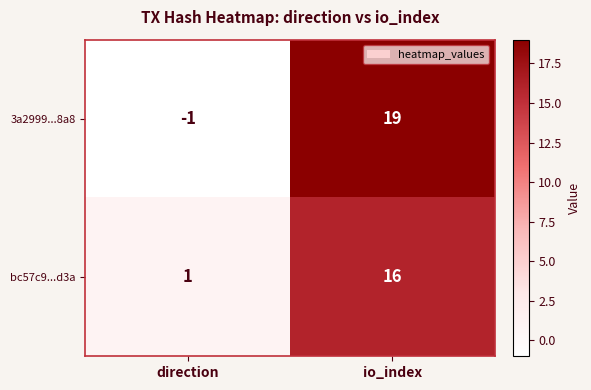

The value of 3a2999...8a8 at io_index is 4. True or false?

False